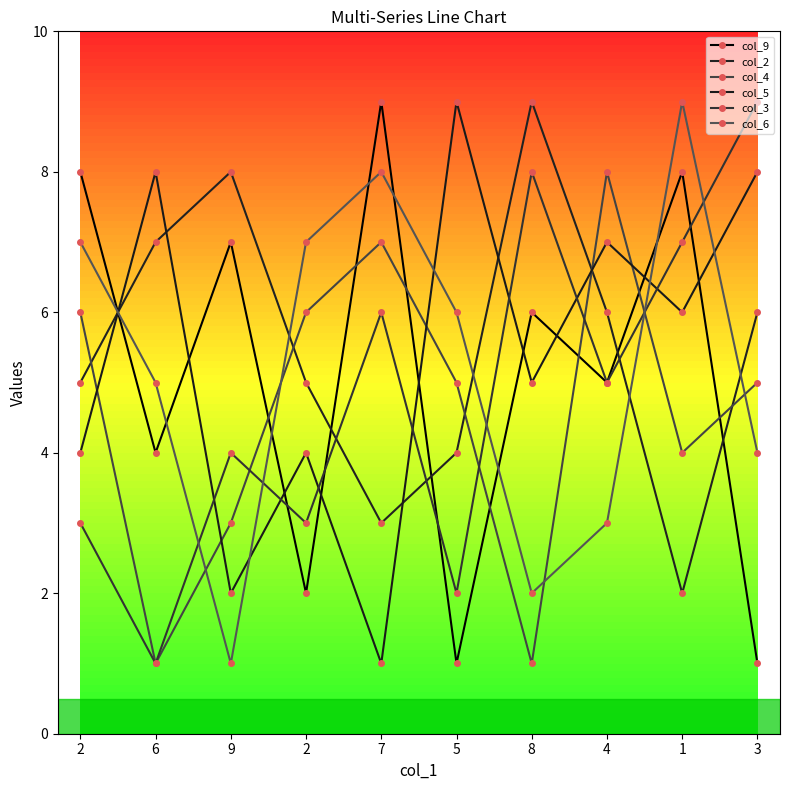

How many lines are shown in the chart?

6